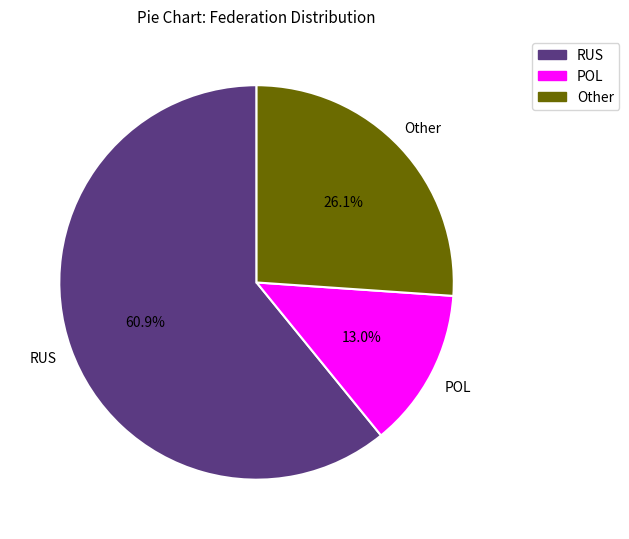

Combined, what portion of the pie is POL and RUS?

73.9%